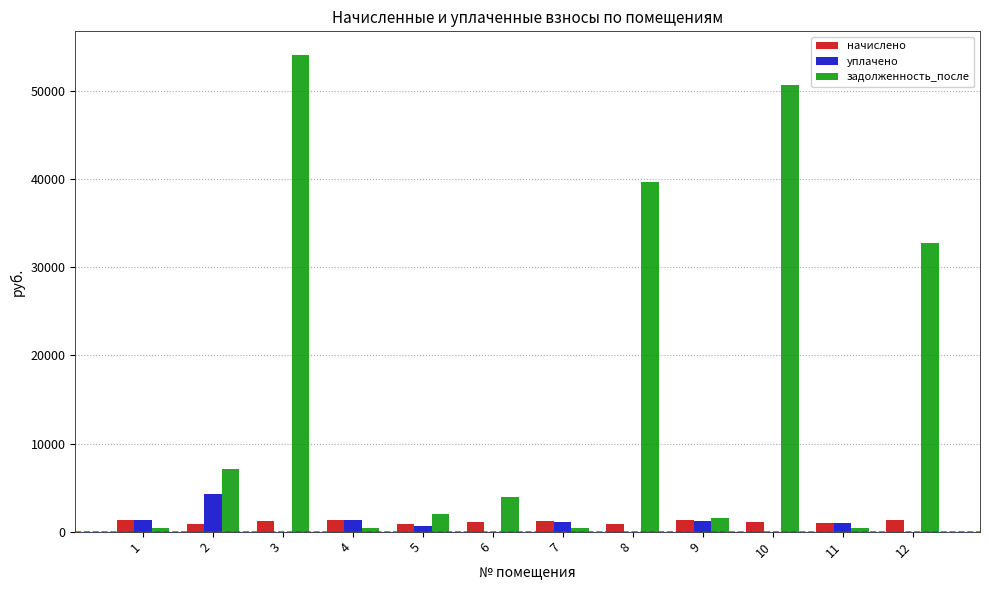

How many categories are shown in the chart?

12